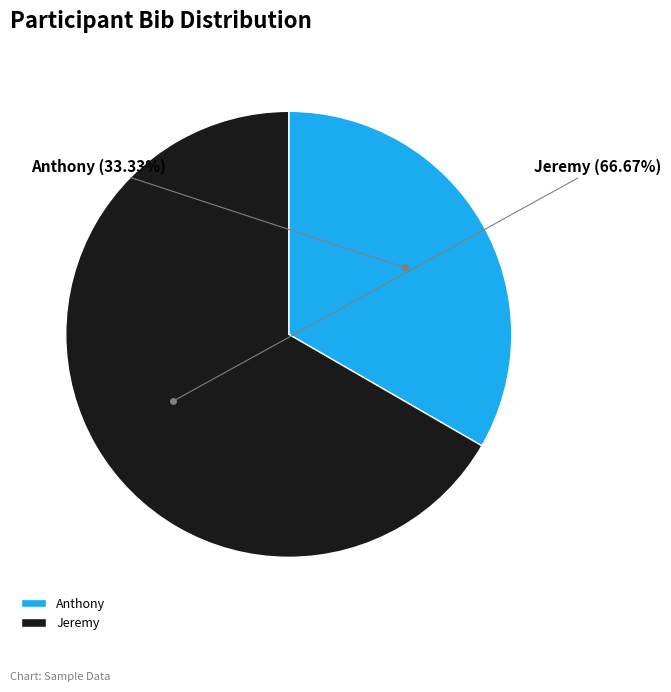

What is the largest slice in the pie chart?

Jeremy